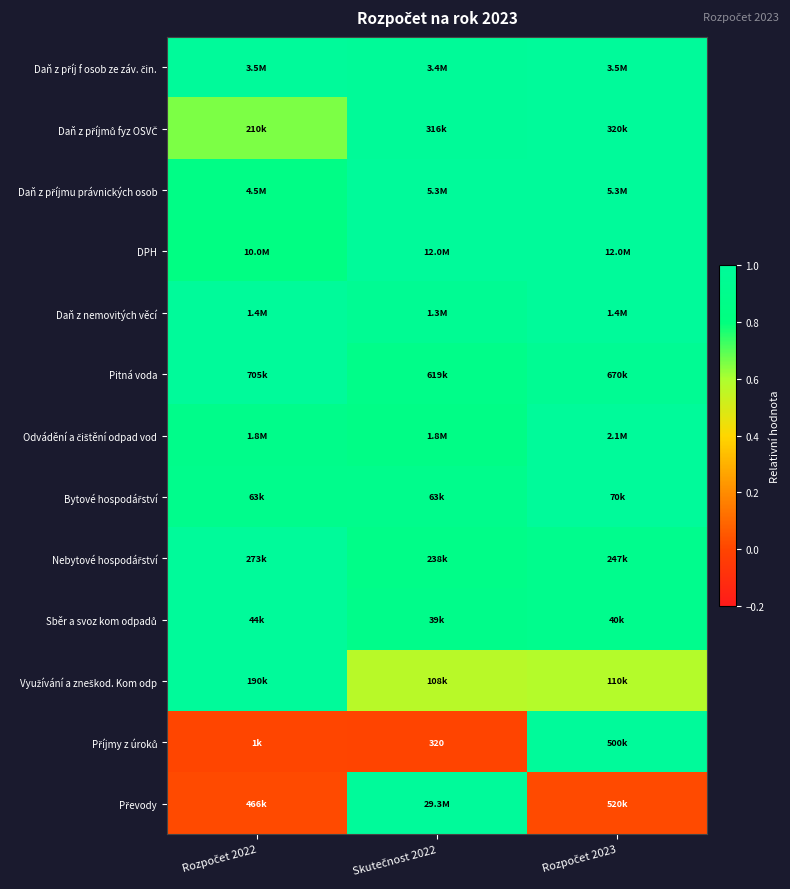

Between Skutečnost 2022 and Rozpočet 2023, which is larger?

Rozpočet 2023